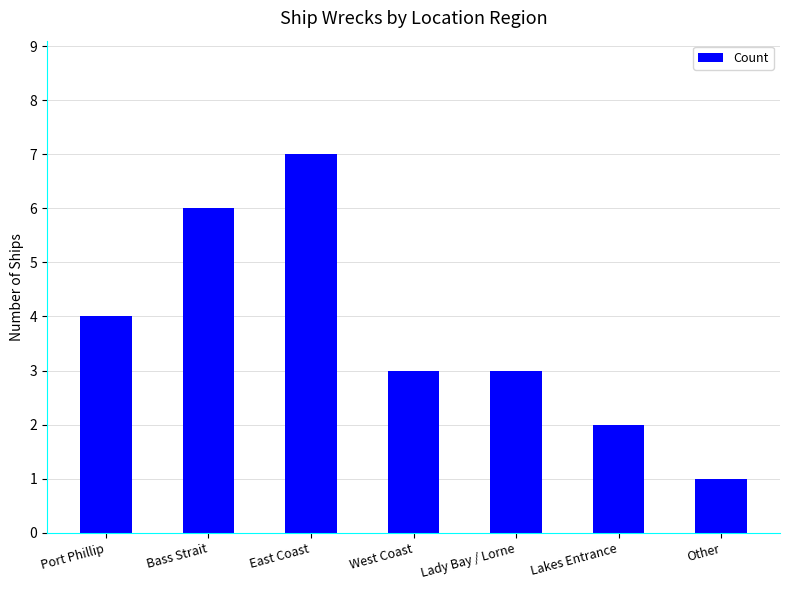

What is the difference between the second highest and second lowest values?

4